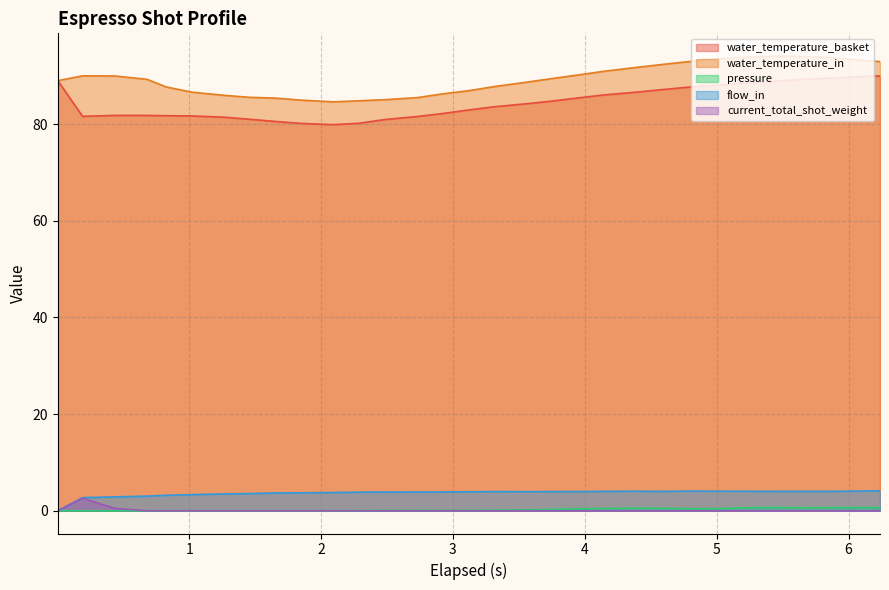

True or false: water_temperature_in and water_temperature_basket intersect in this chart.

False